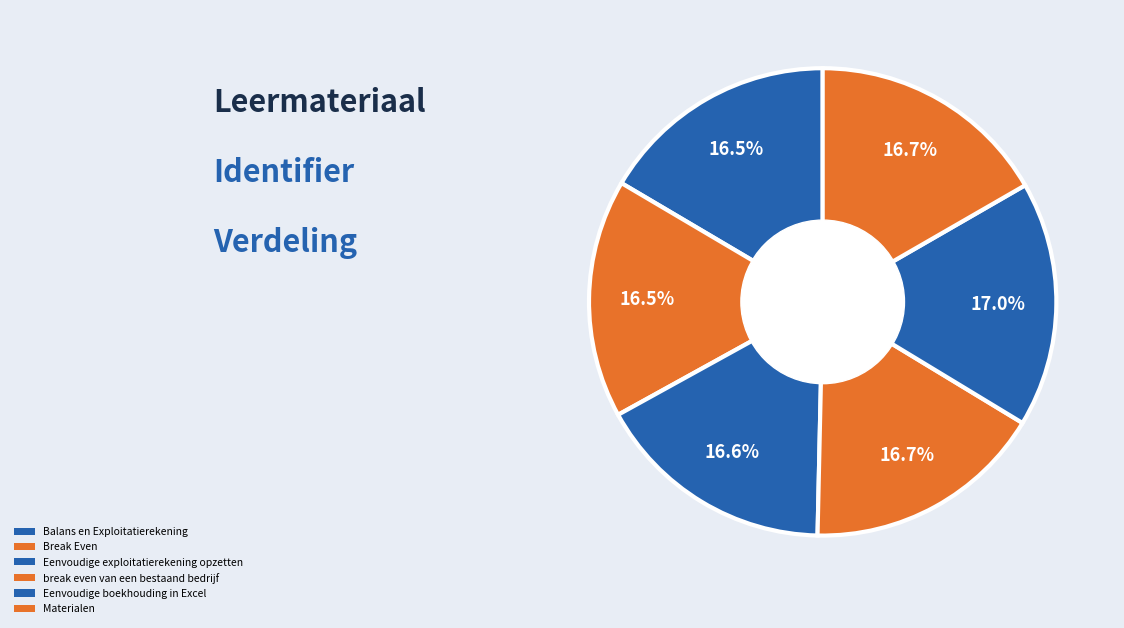

What is the largest slice in the pie chart?

Eenvoudige boekhouding in Excel